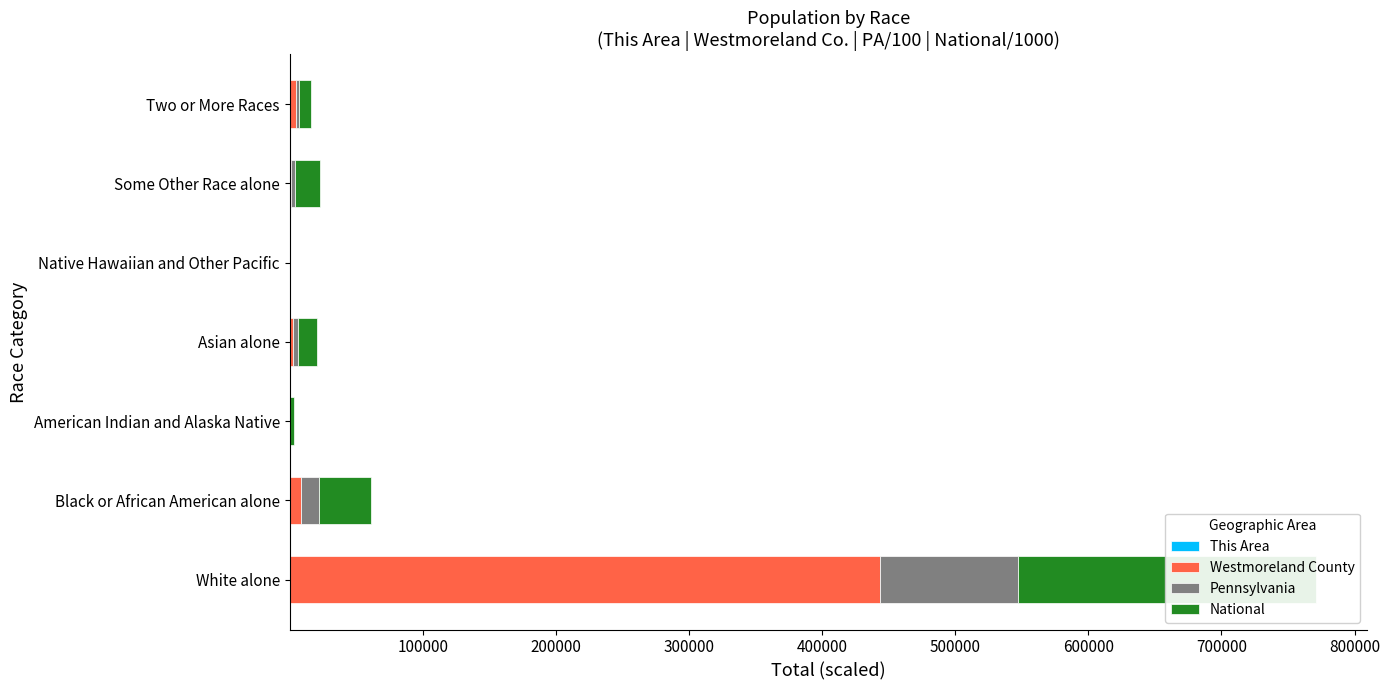

Is it true that This Area equals 37.9 at Black or African American alone?

False